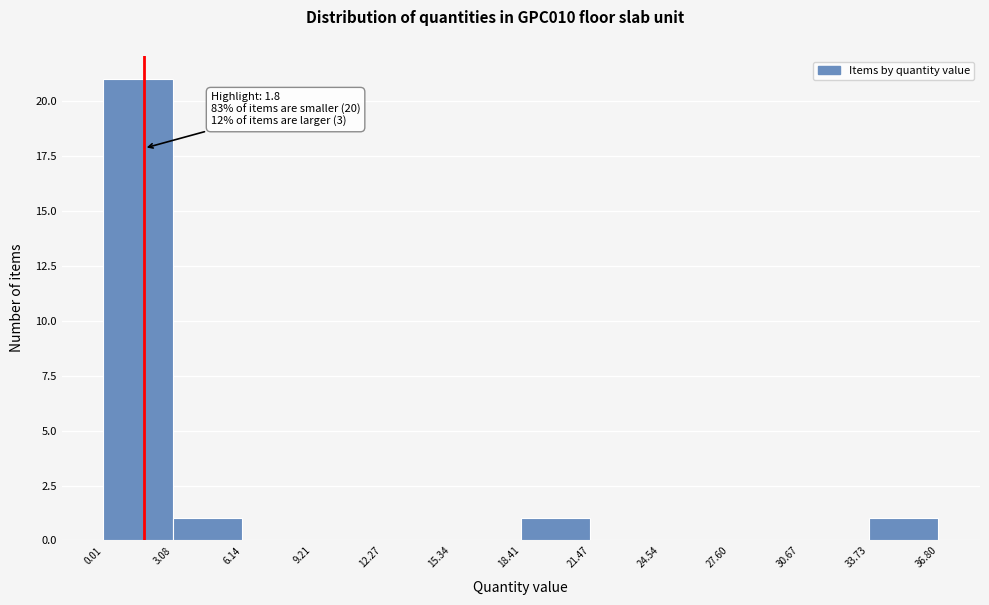

Which range on the x-axis has the tallest bar?

0.01 to 3.08